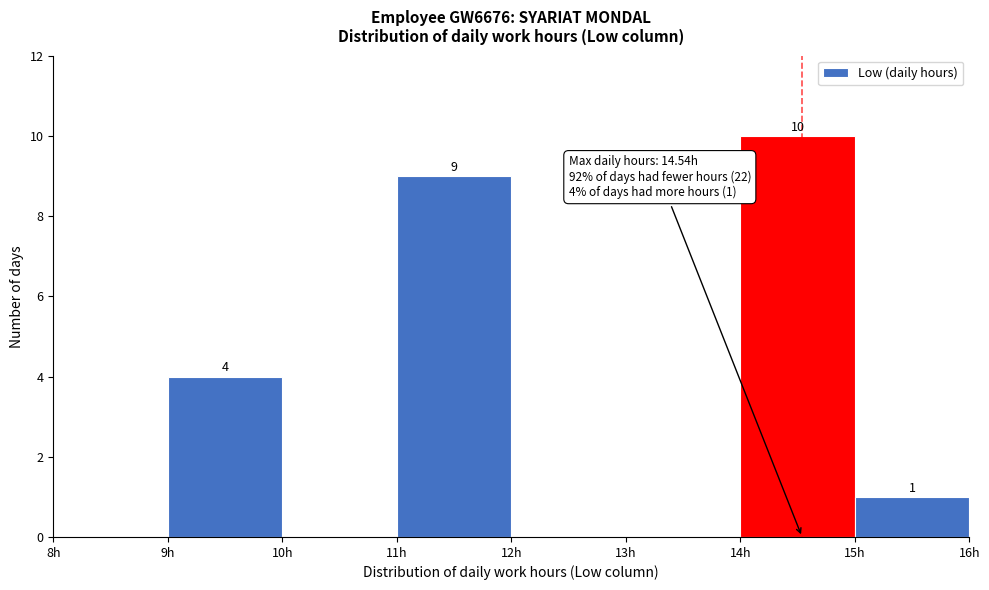

Which range on the x-axis has the tallest bar?

14 to 15